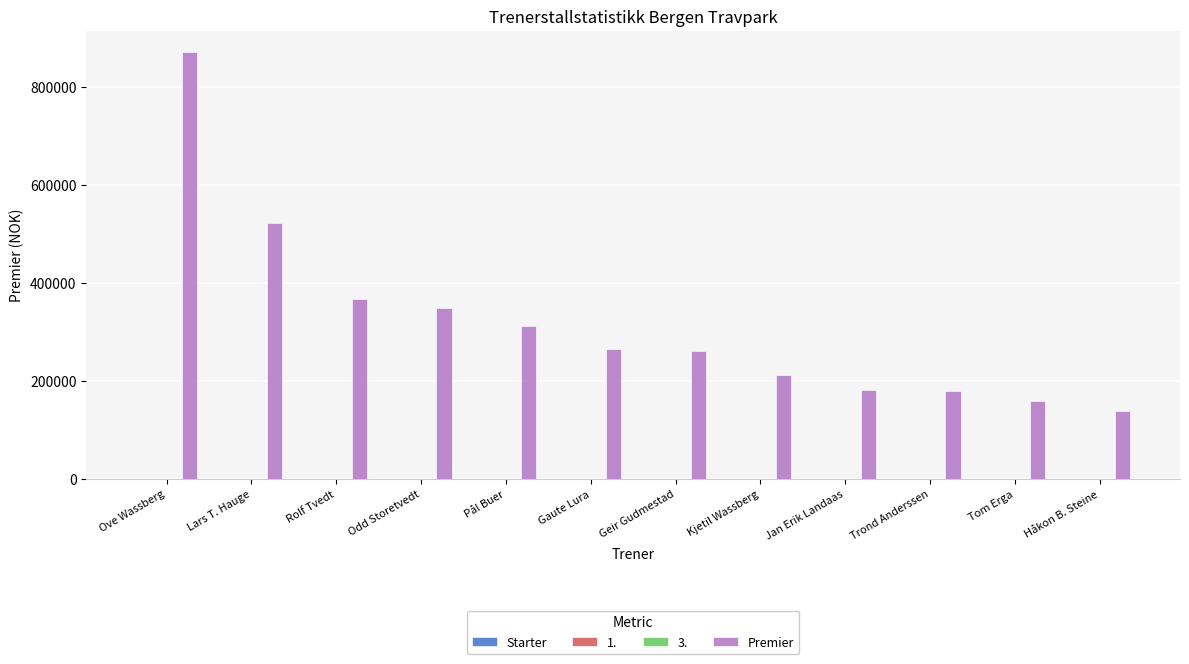

Which series has the largest total across all categories?

Premier